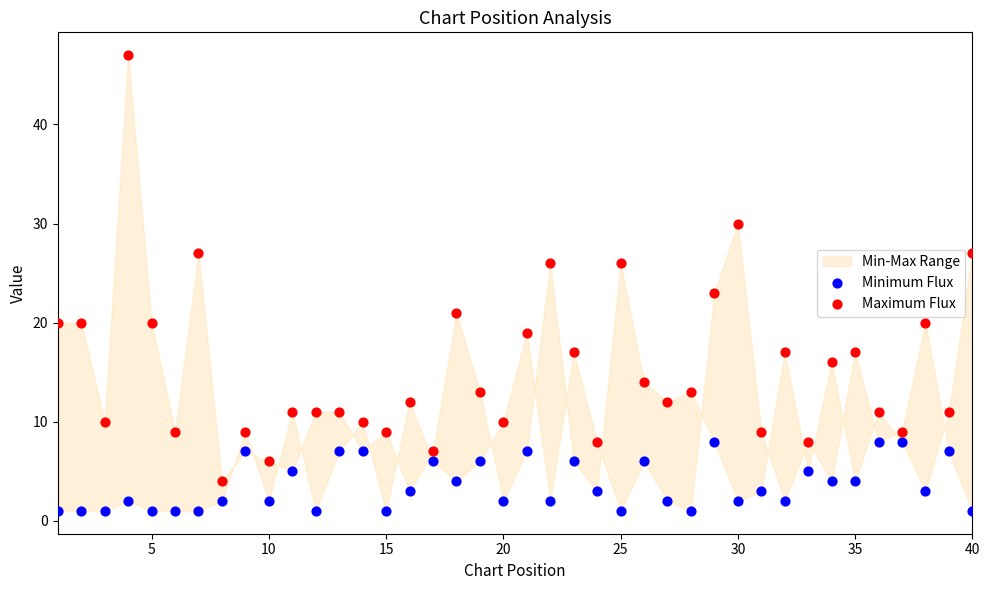

Across all data points, what is the range of X values (max minus min)?

39